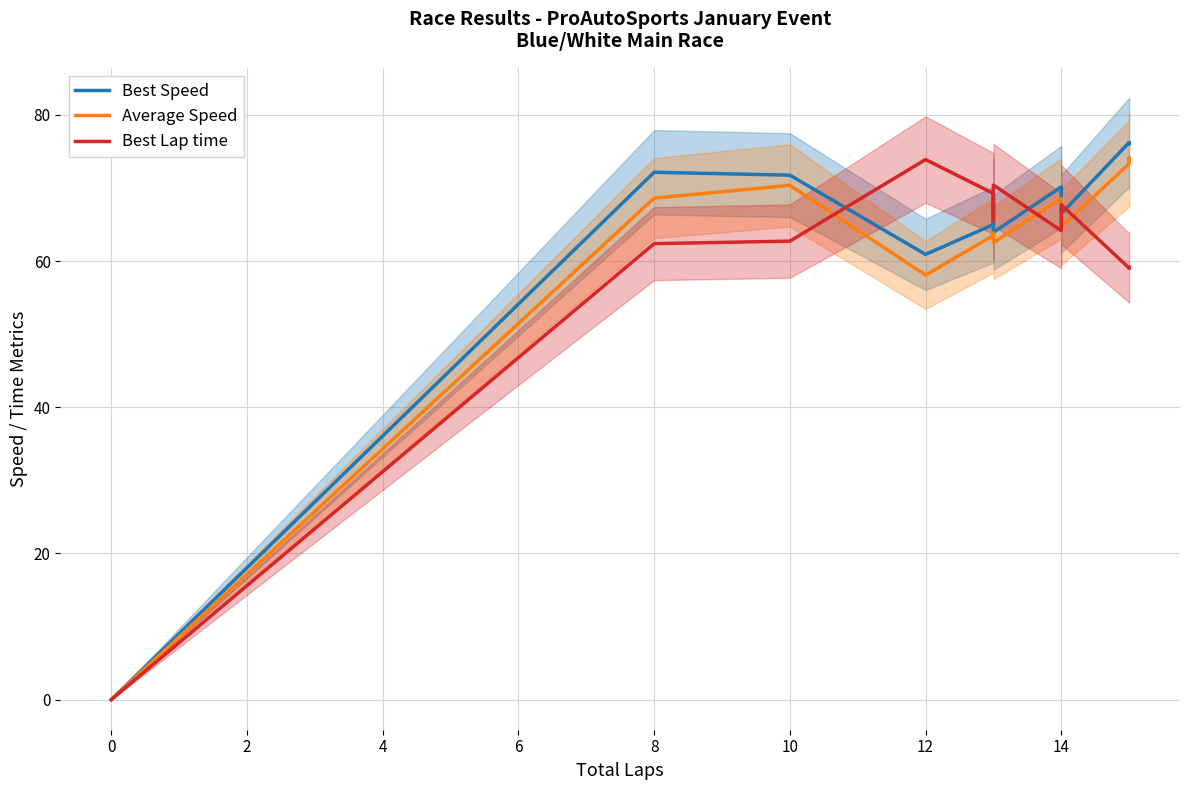

What is the sum of all Average Speed values?

804.4